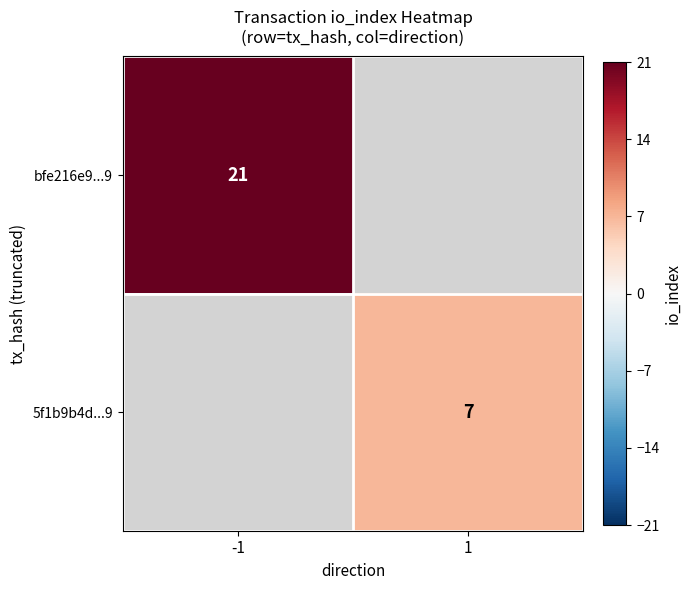

The value of bfe216e9...9 at -1 is 7.1. True or false?

False